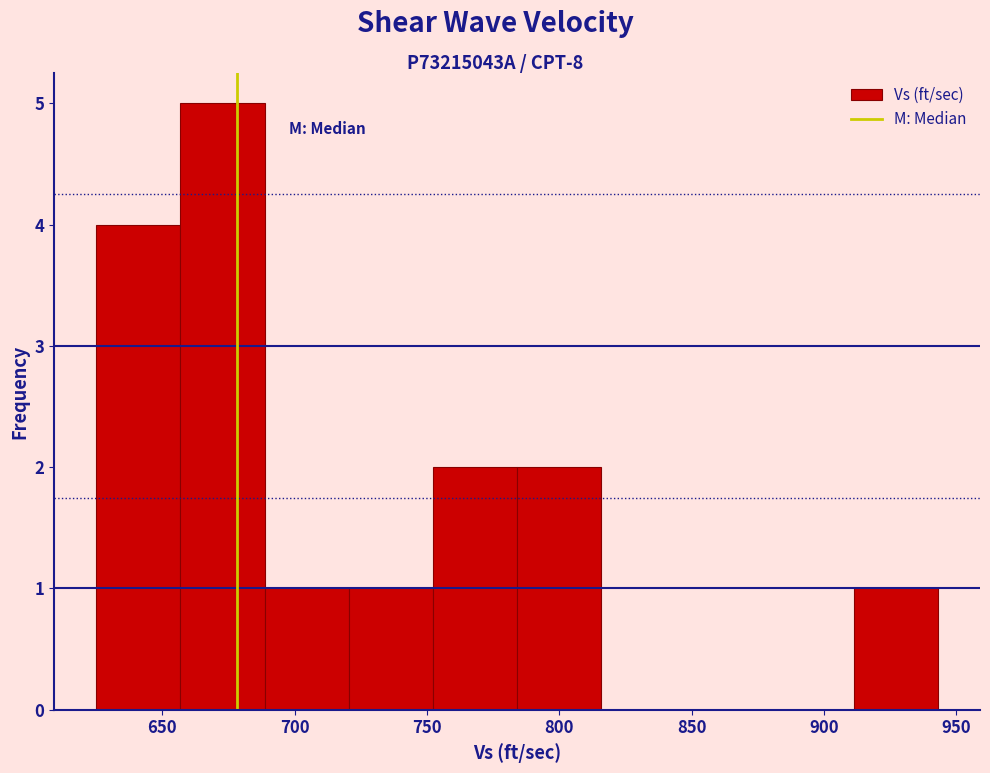

Reading left to right, list every bar in this chart as the range it spans on the x-axis followed by its height. Neither the bar edges nor the heights are printed on the chart, so give them approximately, as read against the axes.

625 to 655: 4
655 to 690: 5
690 to 720: 1
720 to 750: 1
750 to 785: 2
785 to 815: 2
815 to 850: 0
850 to 880: 0
880 to 910: 0
910 to 945: 1